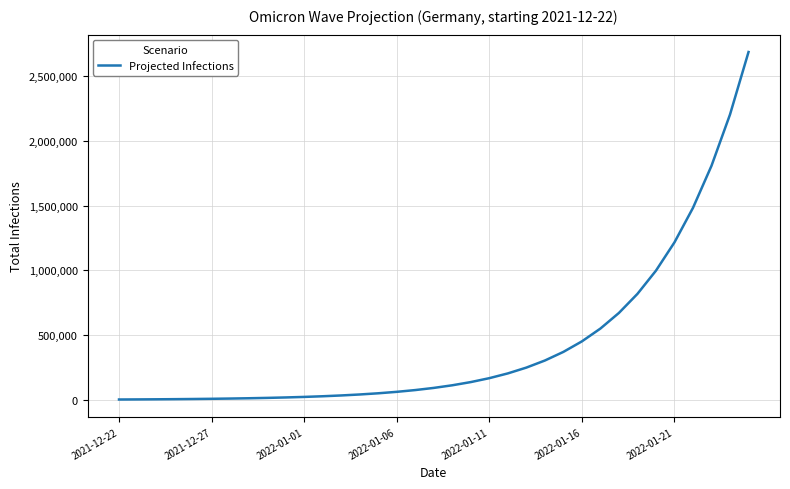

What is the greatest value displayed?

2686394.8